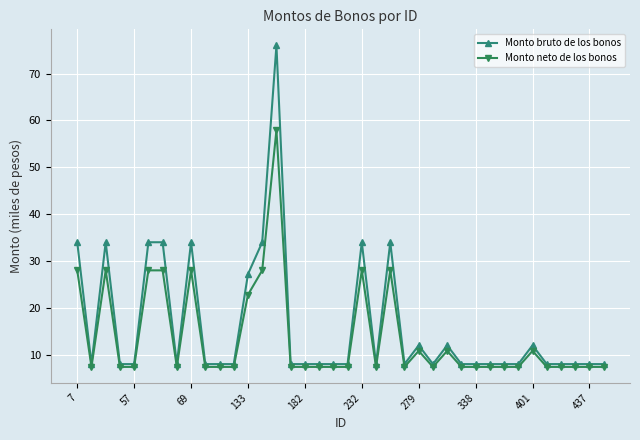

What is the value of the Monto bruto de los bonos point at the 12th from the left?

8.0